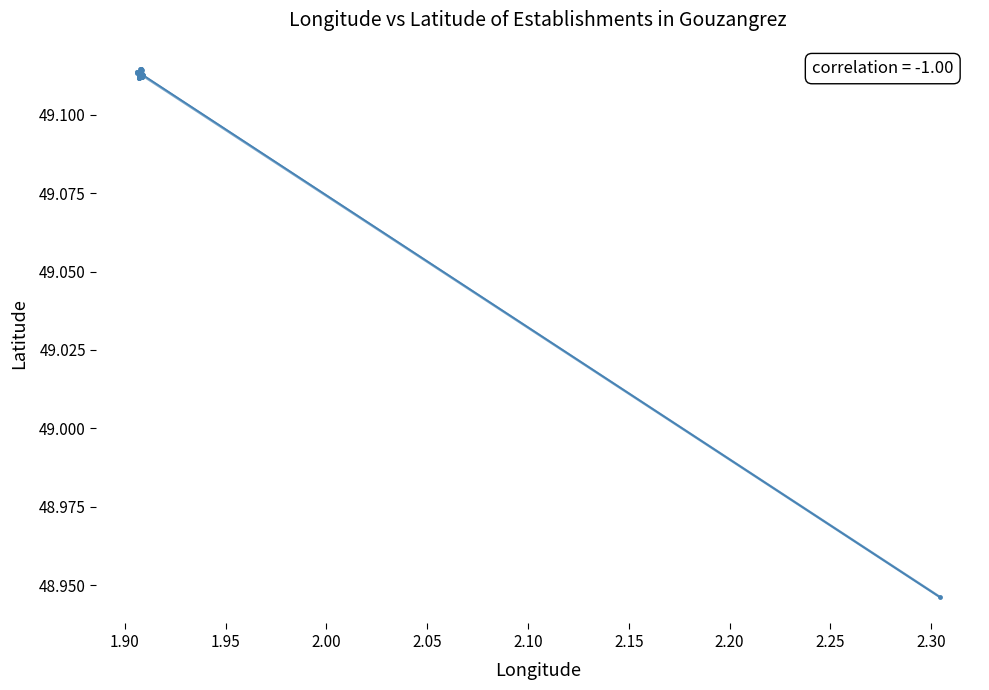

True or false: Trend and Establishments cross at least once.

True